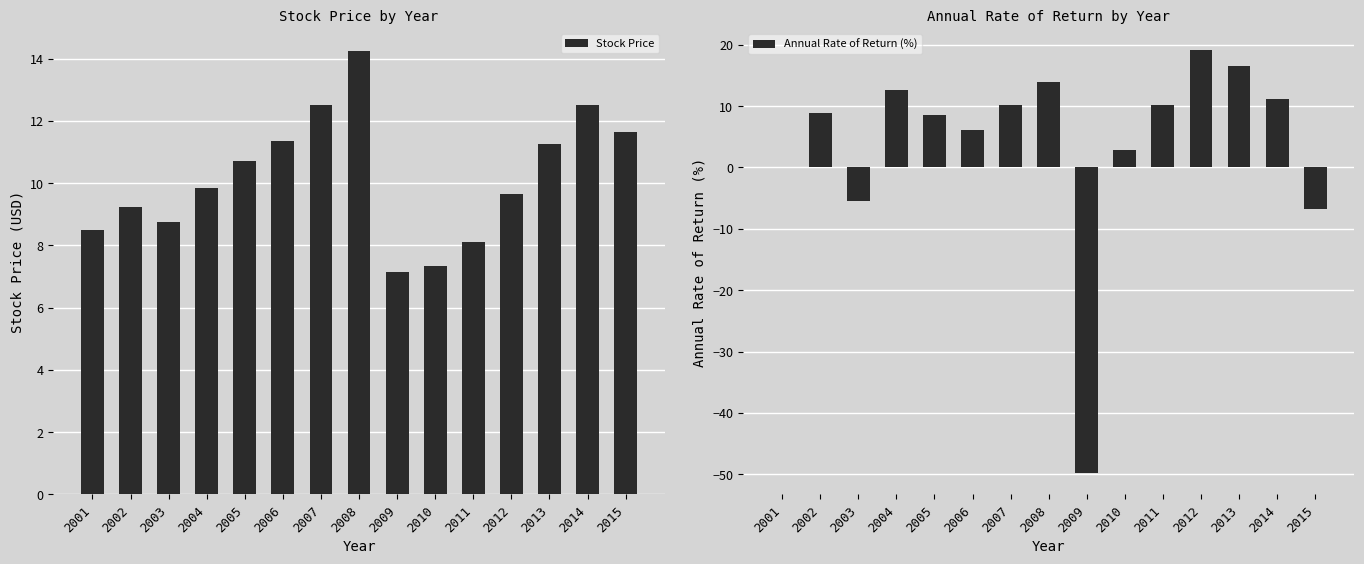

What is the minimum value shown in the chart?

-49.8